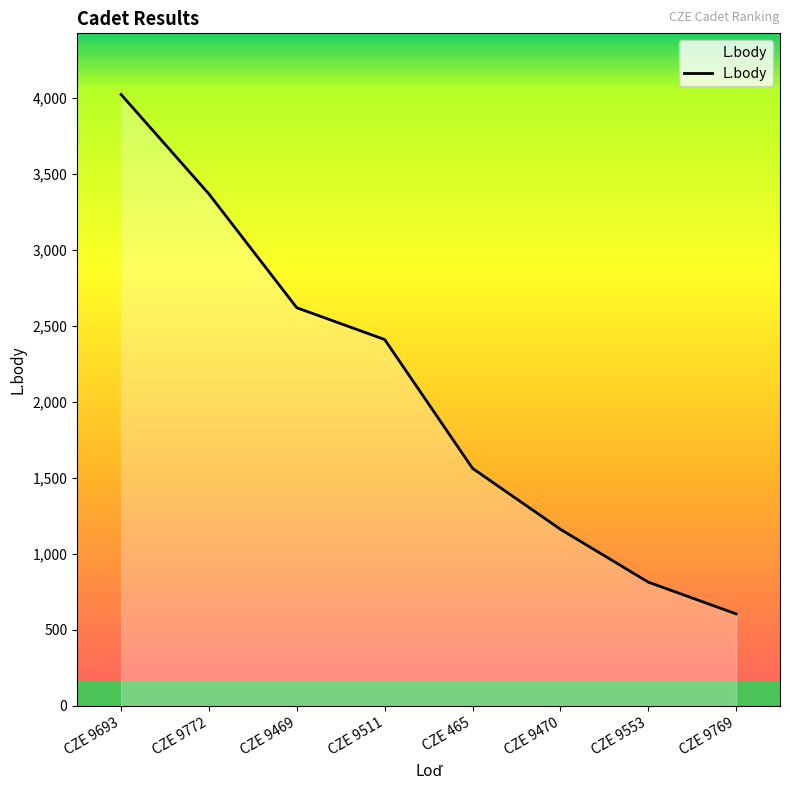

Reading right to left, list all the values displayed in this chart.

CZE 9769=606	CZE 9553=815	CZE 9470=1163	CZE 465=1564	CZE 9511=2412	CZE 9469=2621	CZE 9772=3370	CZE 9693=4025